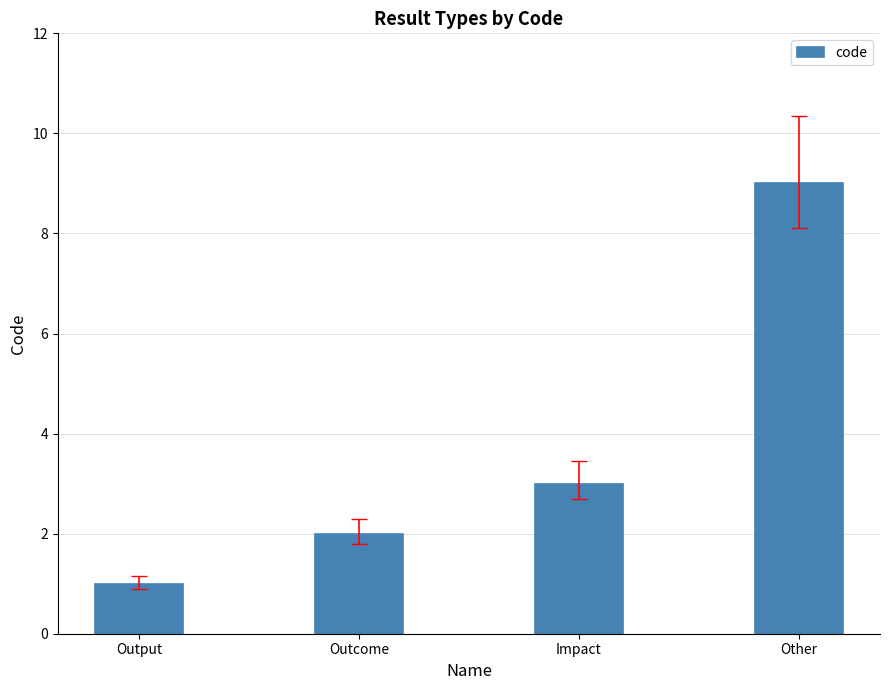

True or false: the data shows 6 at Other.

False